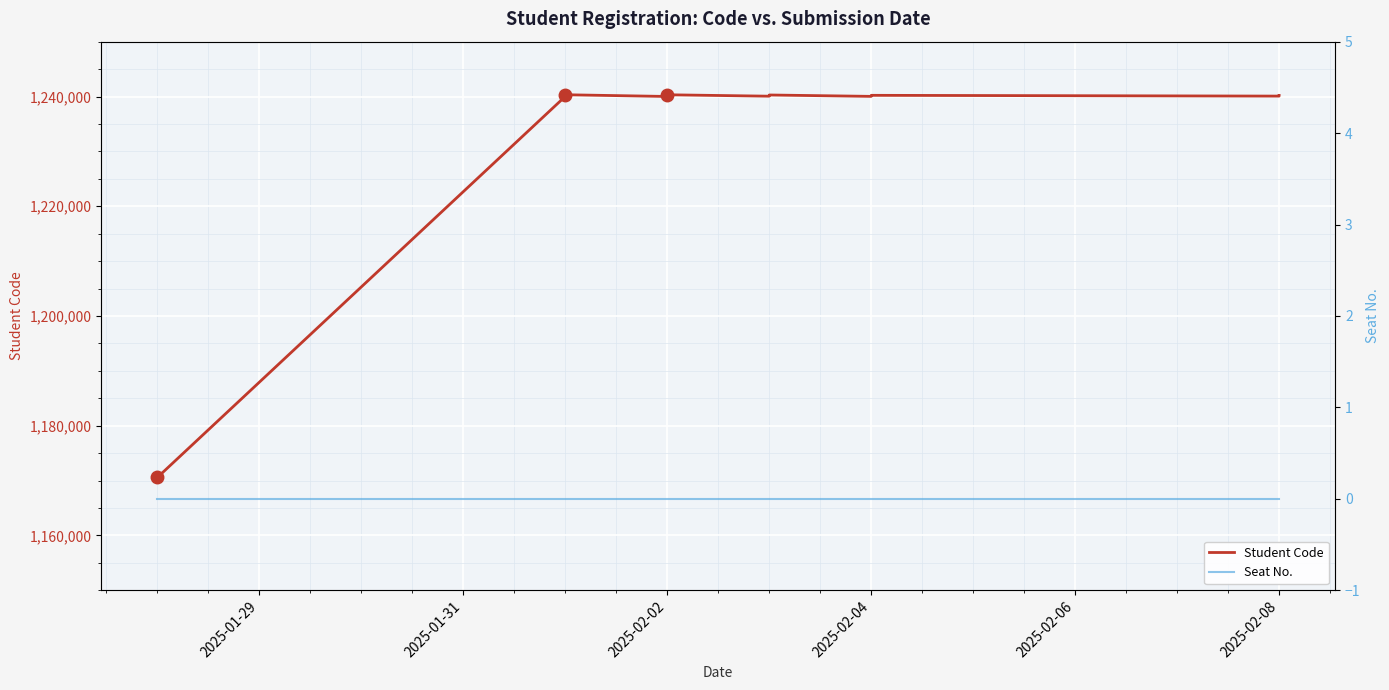

True or false: Seat No. has more than 1 points higher than both neighbors.

False